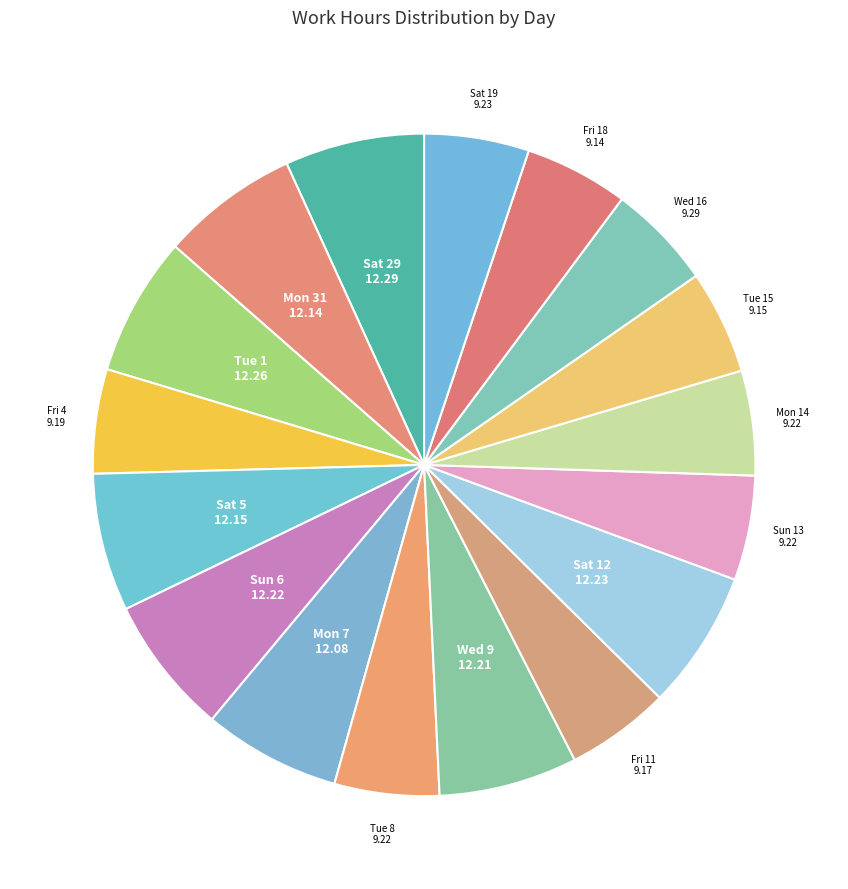

Do Fri 4 and Mon 14 together represent more than half of the pie?

No